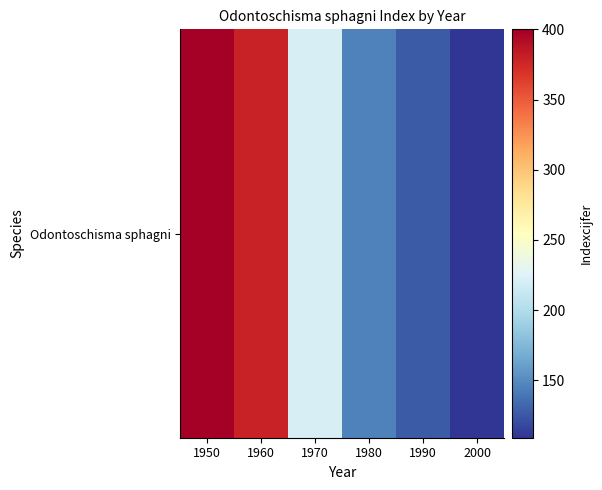

Read the value at 1970.

221